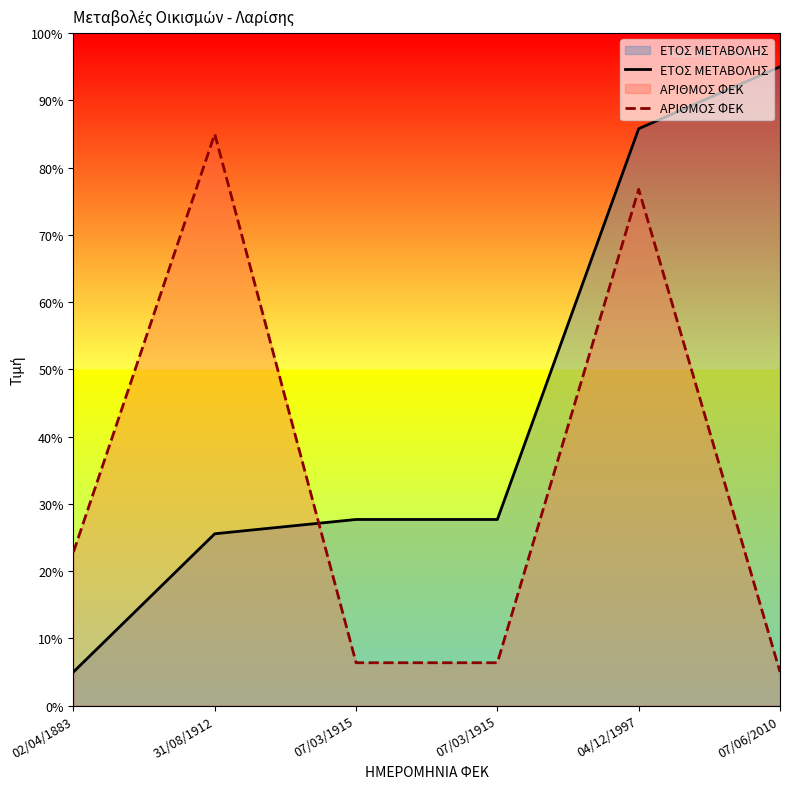

What is the average value of the ΕΤΟΣ ΜΕΤΑΒΟΛΗΣ series?

44.4